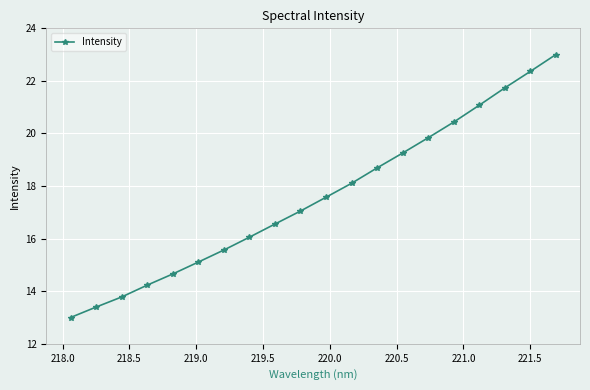

True or false: the data has more than 1 interior local peaks.

False